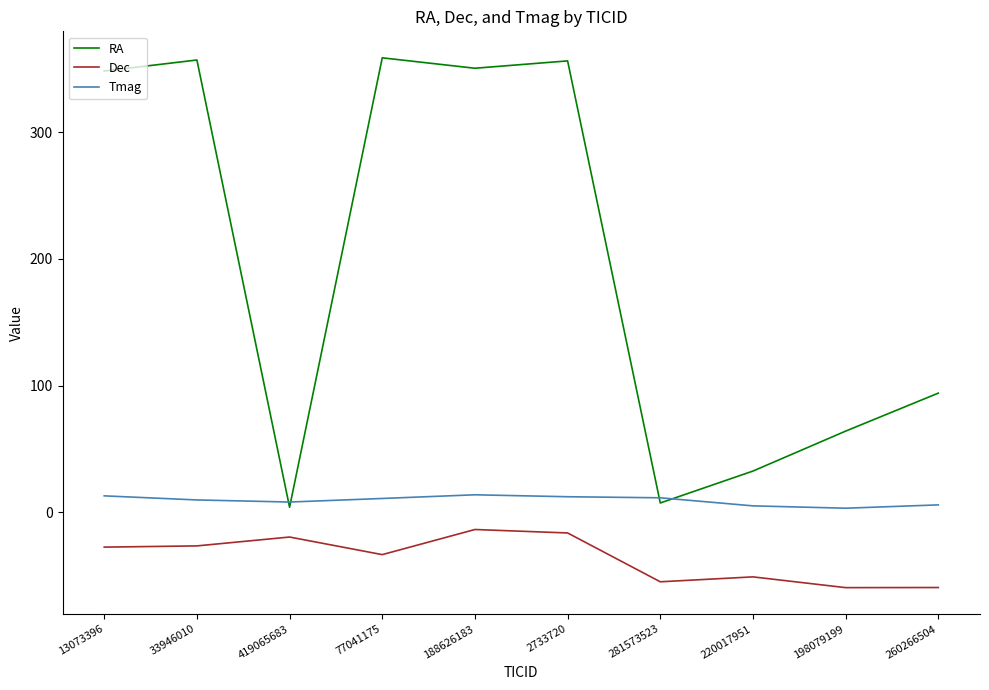

The Dec series shows -54.7 at 281573523. True or false?

True